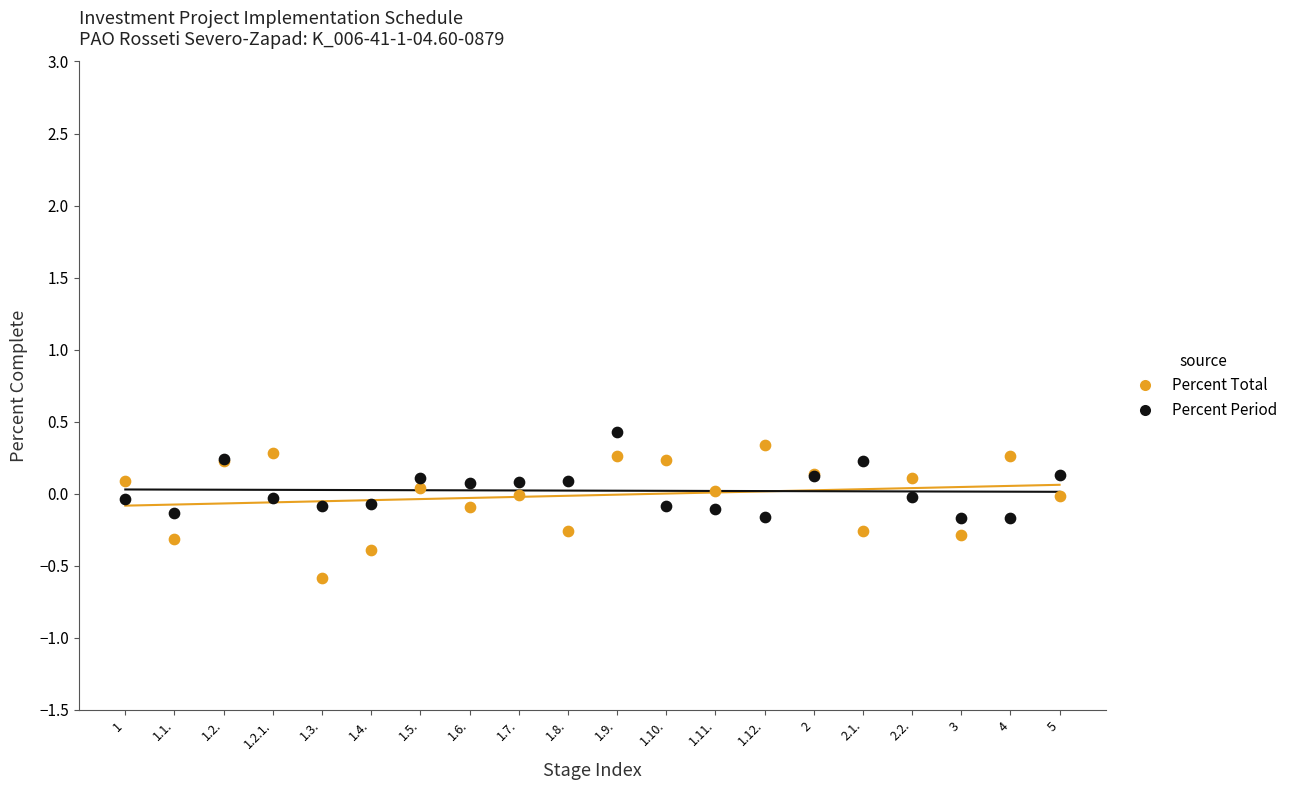

Which series contains the lowest Y value?

Percent Total